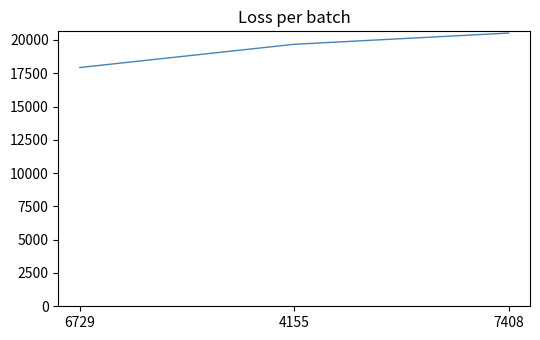

What value does the data have at 7408?

20521